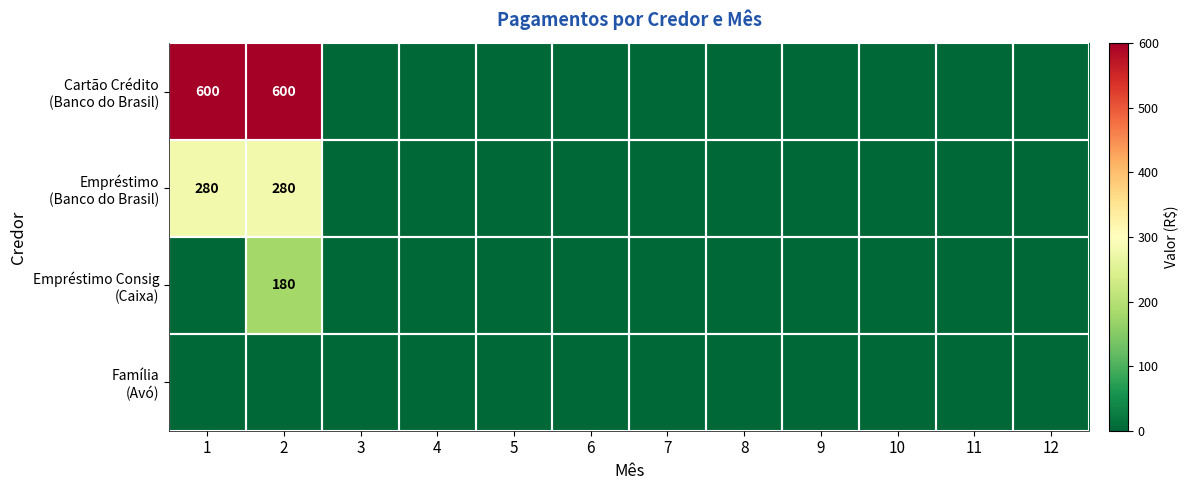

What is the difference between the second highest and second lowest values in the Empréstimo (Banco do Brasil) series?

280